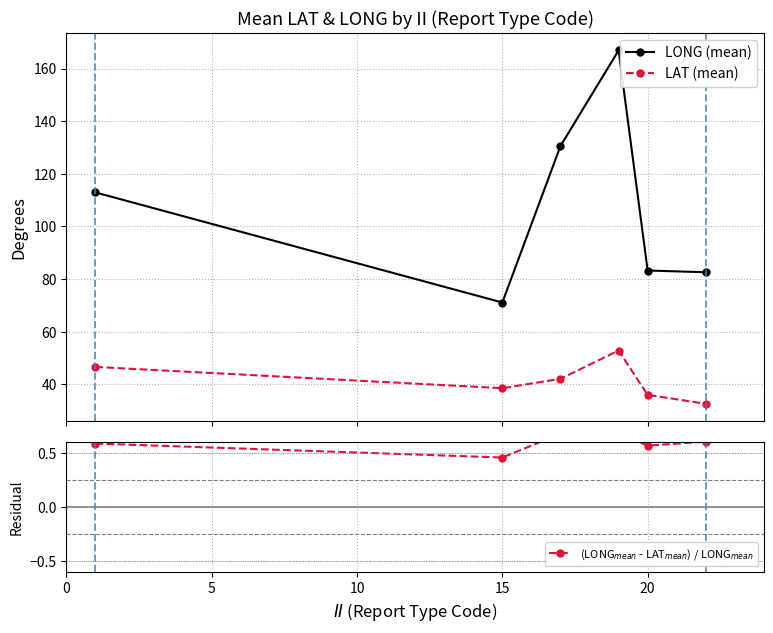

How many lines are shown in the chart?

3